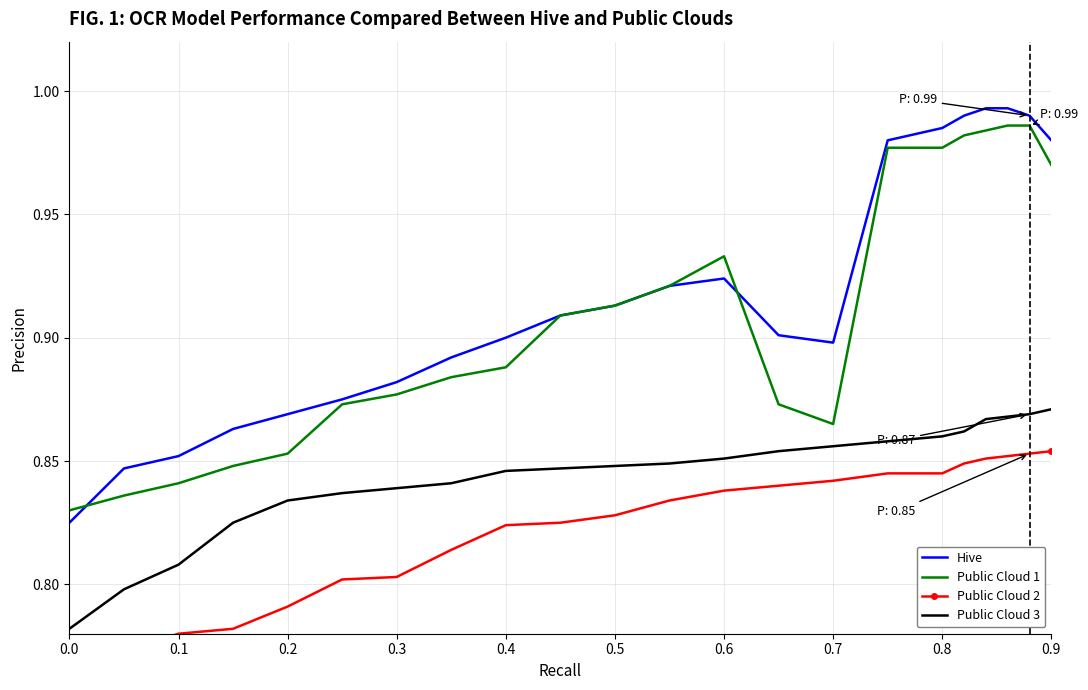

True or false: Public Cloud 1 has a value of 0.3 at 0.5.

False